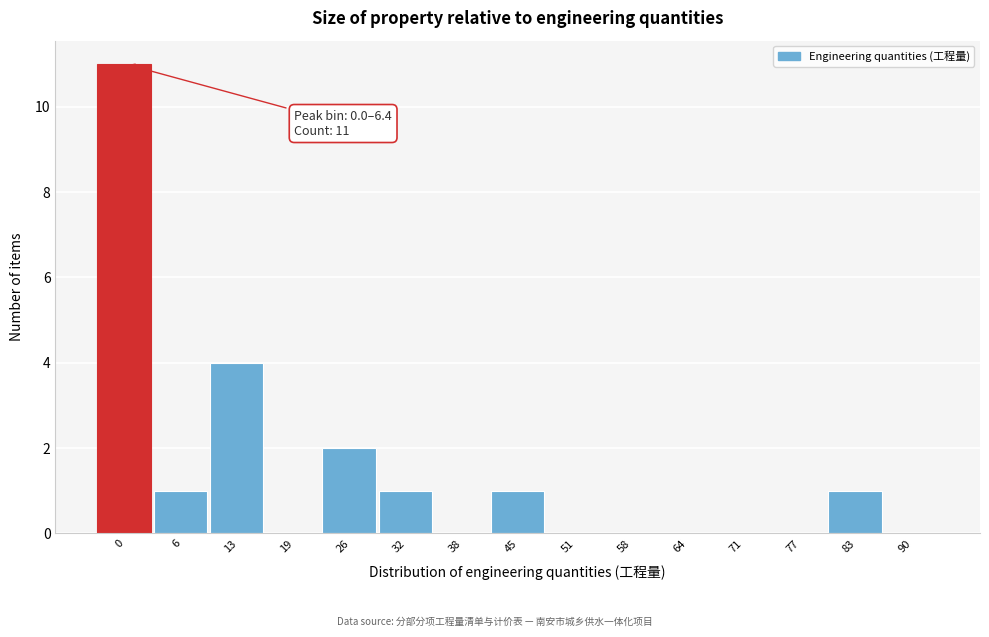

Reading right to left, transcribe all the data shown in this chart.

90=0	83=1	77=0	71=0	64=0	58=0	51=0	45=1	38=0	32=1	26=2	19=0	13=4	6=1	0=11